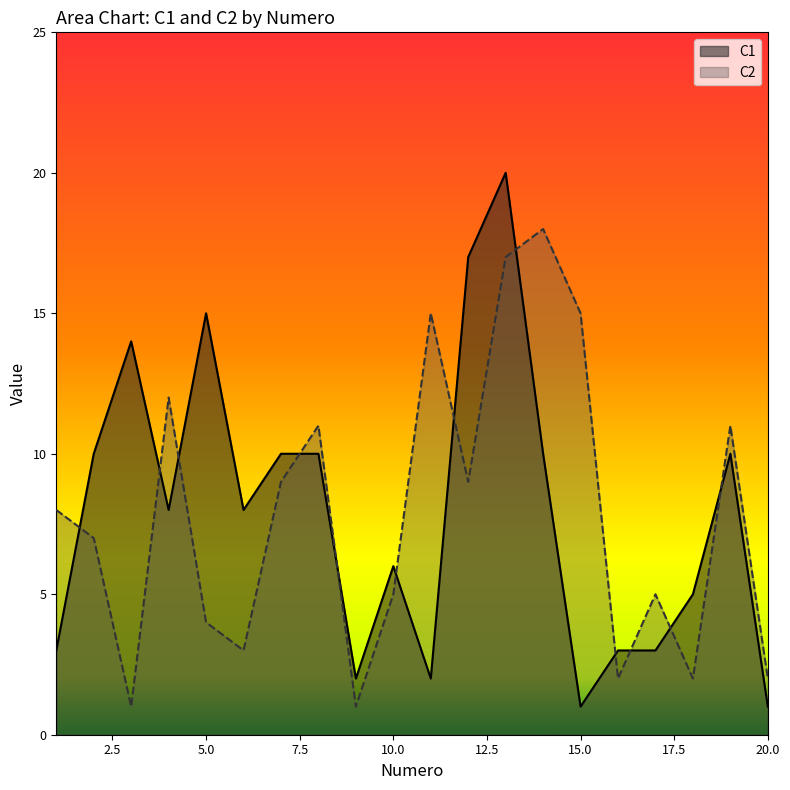

Which label corresponds to the largest value in the chart?

13